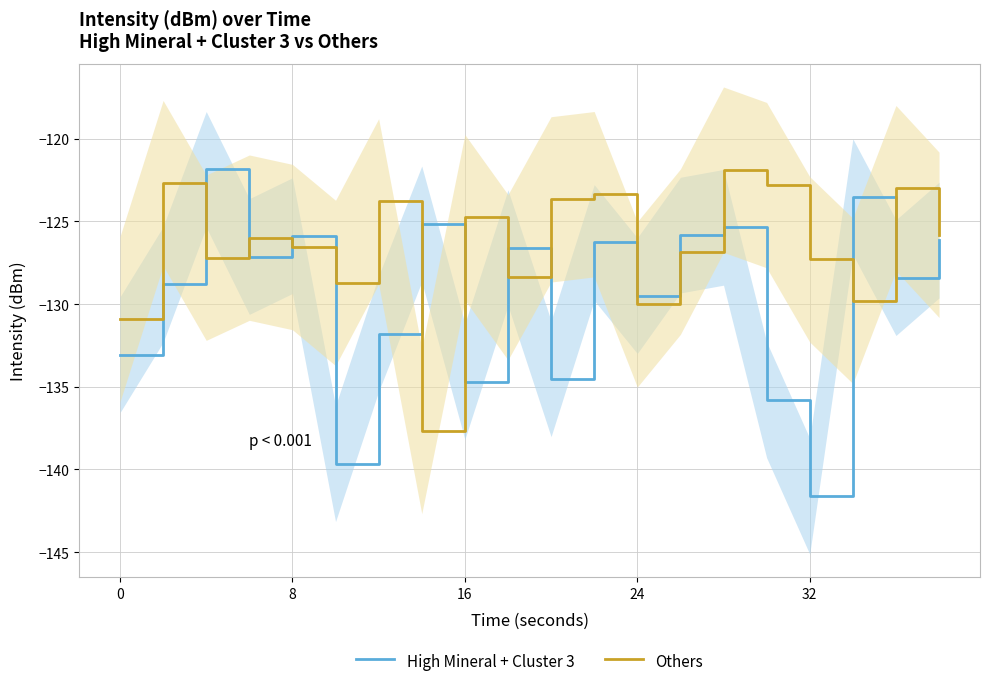

True or false: High Mineral + Cluster 3 has a value of -125.9 at 8.

True